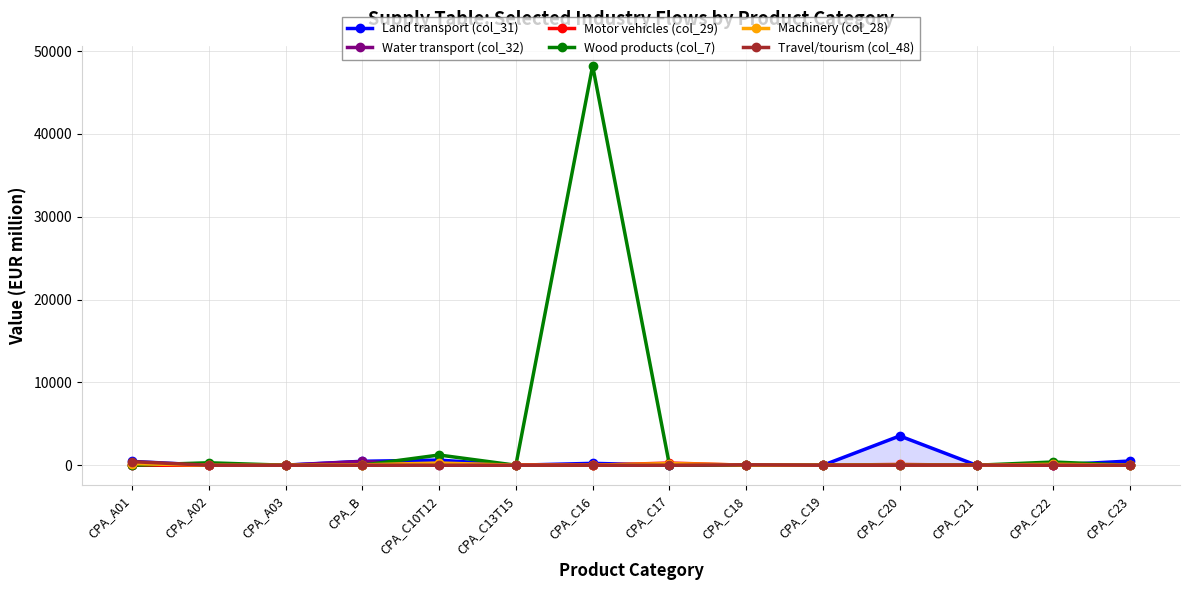

Rank the series at CPA_C19 from lowest to highest value.

Land transport (col_31), Water transport (col_32), Motor vehicles (col_29), Wood products (col_7), Machinery (col_28), Travel/tourism (col_48)